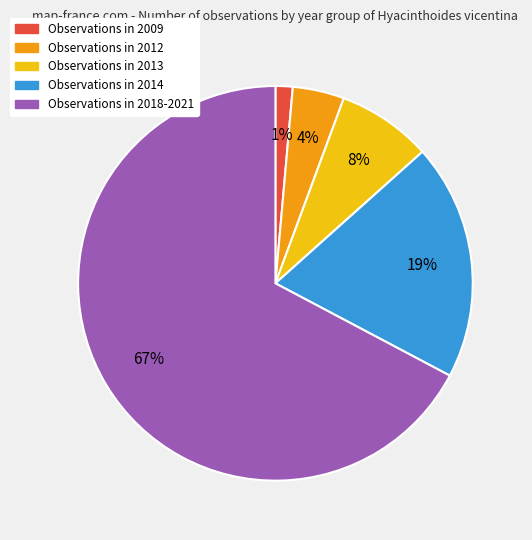

Does any single category account for the majority?

Yes